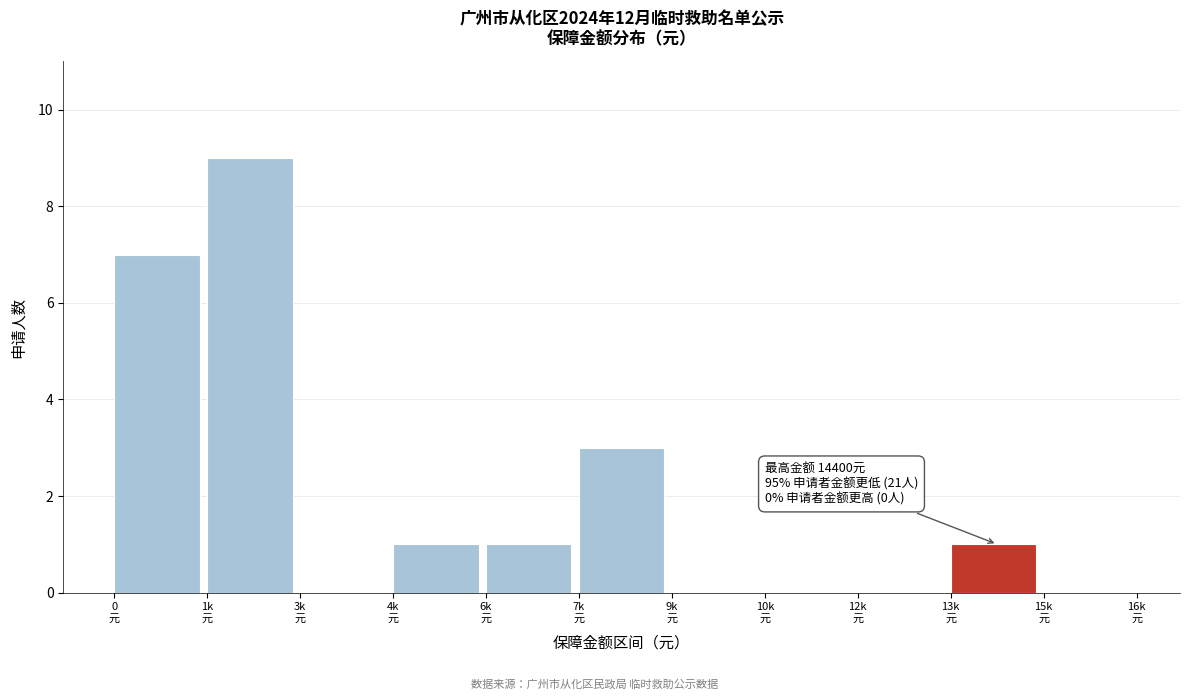

What is the sum of all values?

22